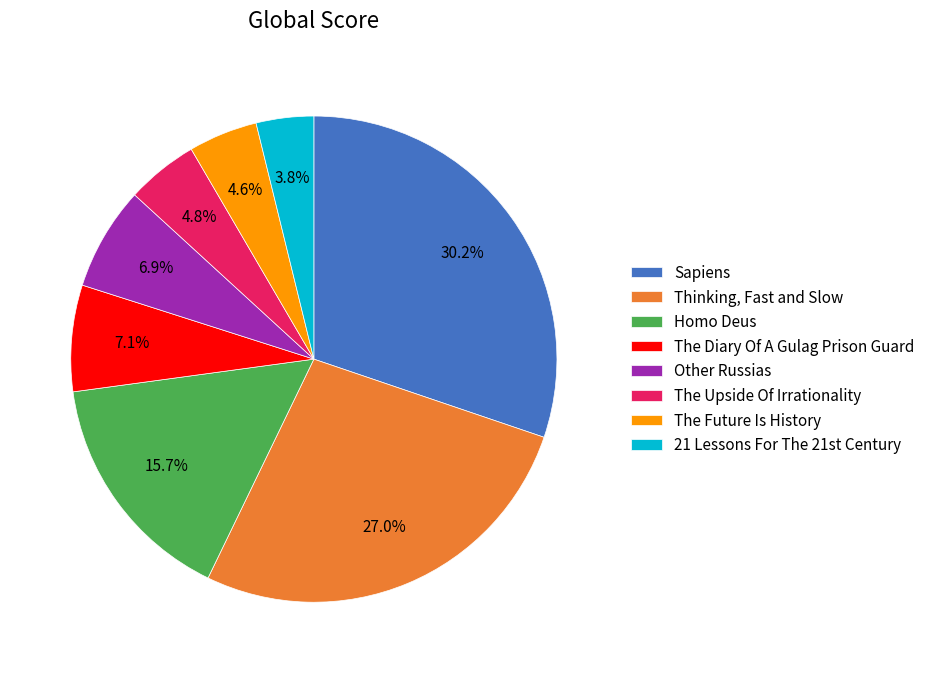

What is the smallest slice in the pie chart?

21 Lessons For The 21st Century